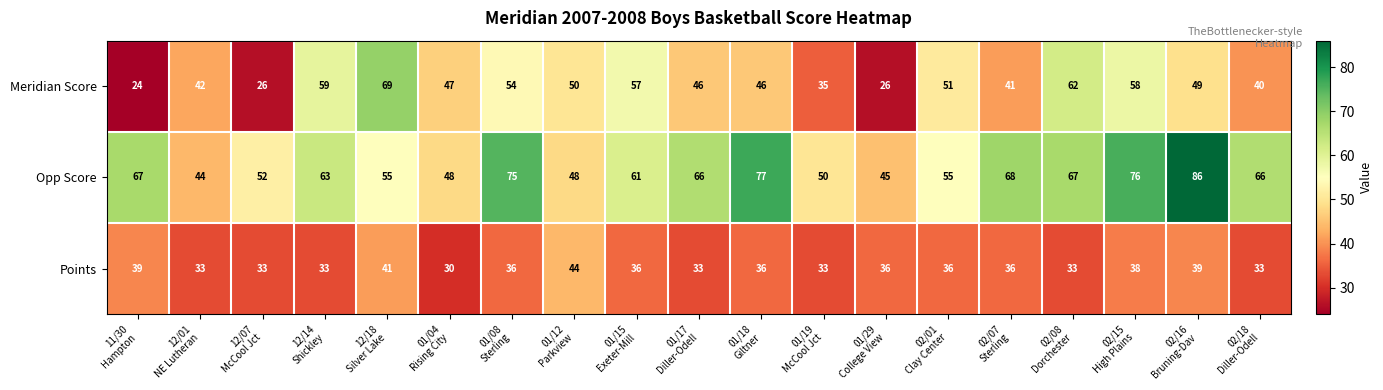

Which series has the widest spread of values?

Meridian Score